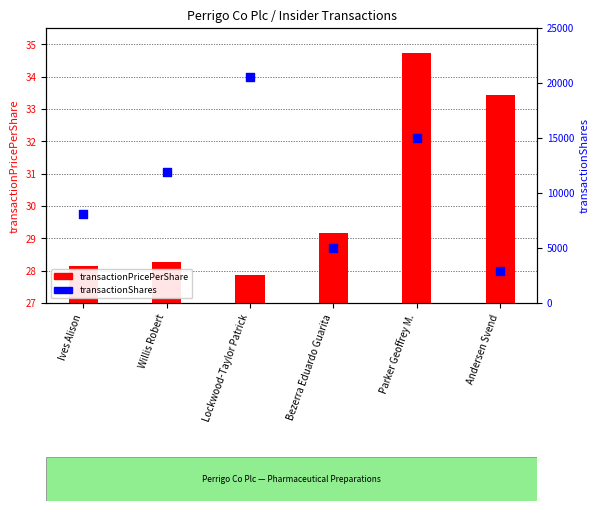

What are all the series names shown in the legend?

transactionPricePerShare, transactionShares